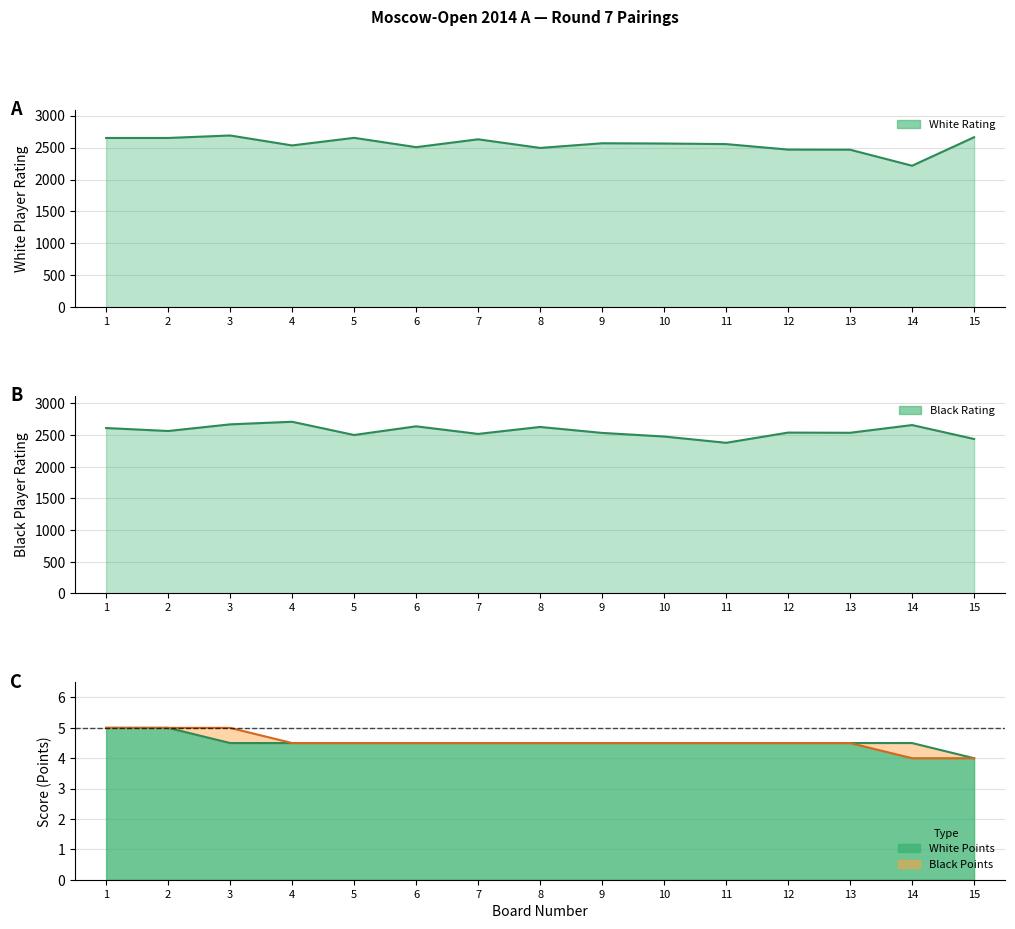

Is the value of Black Rating at 15 greater than the value of Black Points at 1?

Yes